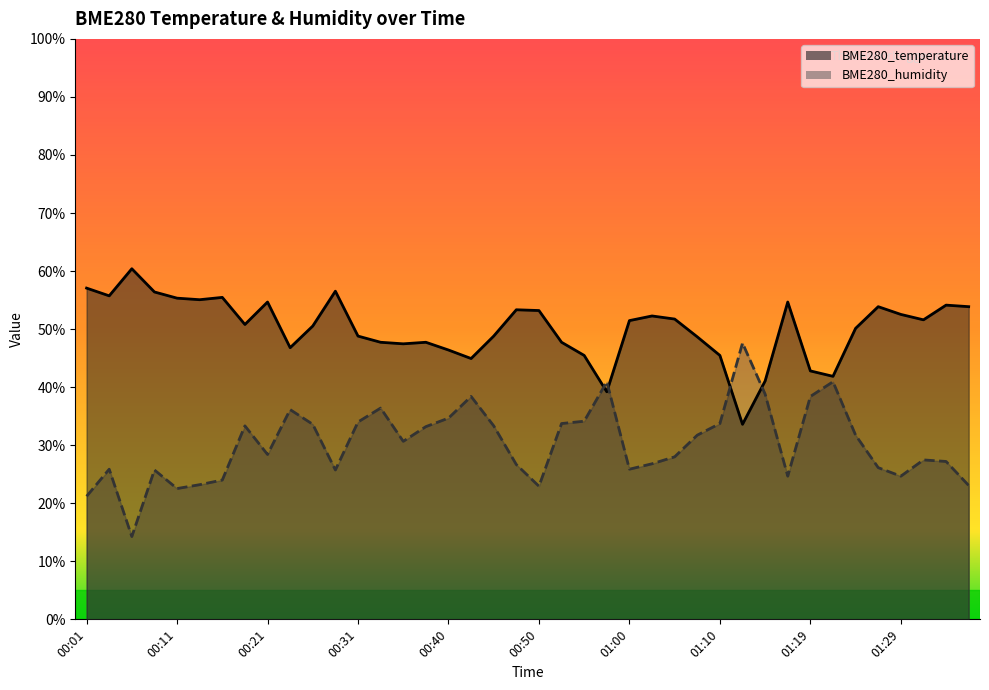

True or false: BME280_temperature and BME280_humidity cross at least once.

True